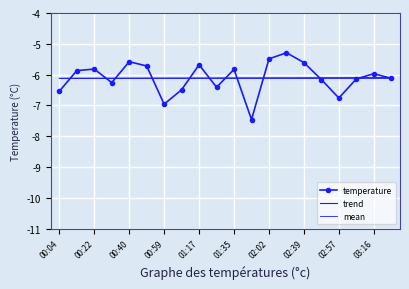

List the labels in order of trend value, largest first.

19, 18, 17, 16, 15, 14, 13, 12, 11, 10, 03:16, 02:57, 02:39, 02:02, 01:35, 01:17, 00:59, 00:40, 00:22, 00:04